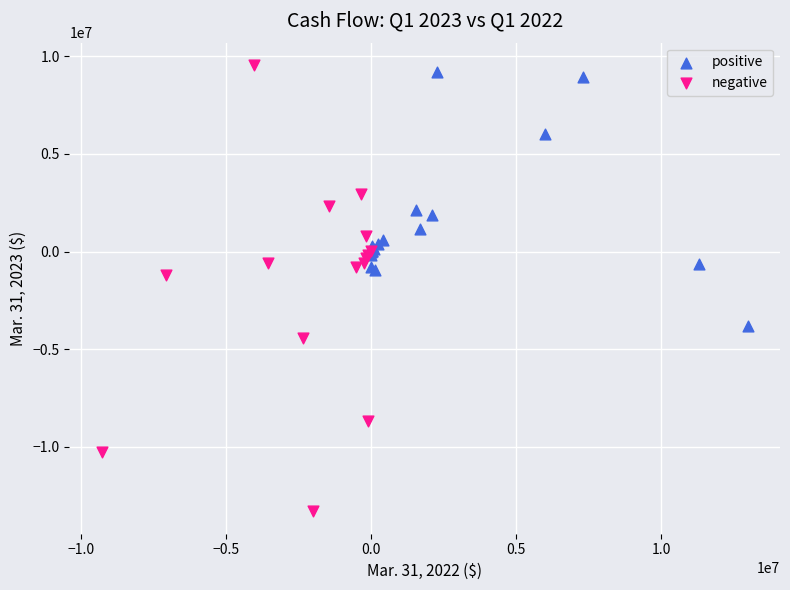

Which series has the widest spread of Y values?

negative